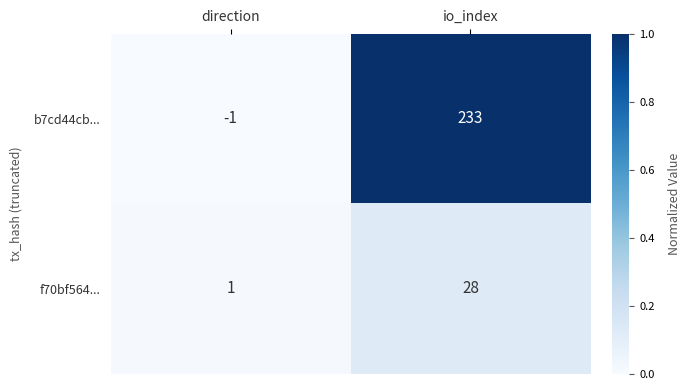

What is the sum of the b7cd44cb... values at io_index and direction?

232